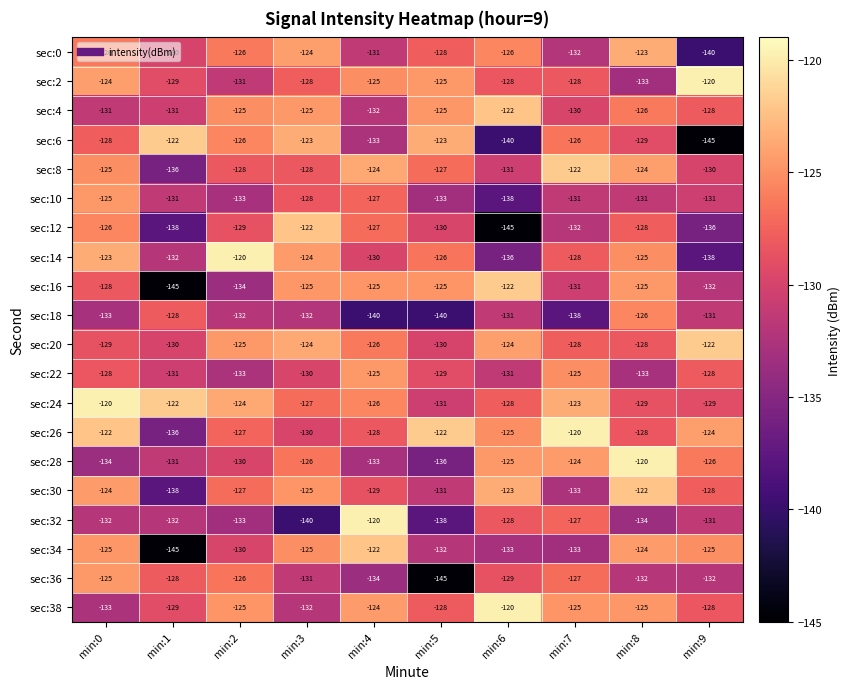

What is the average value of the sec:38 series?

-127